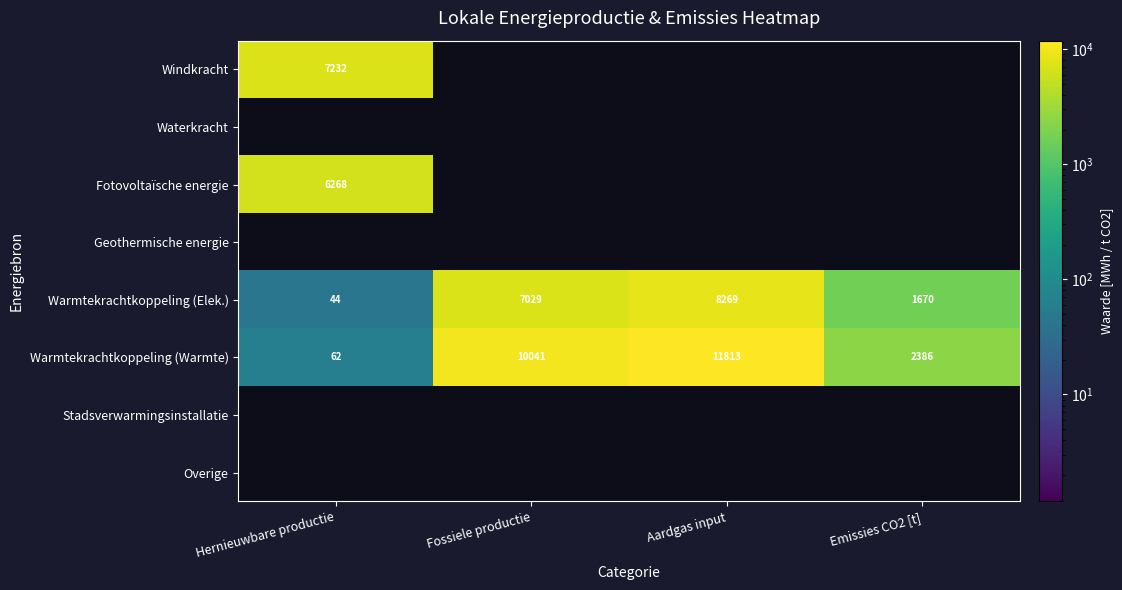

At how many categories does at least one series exceed 10851?

1